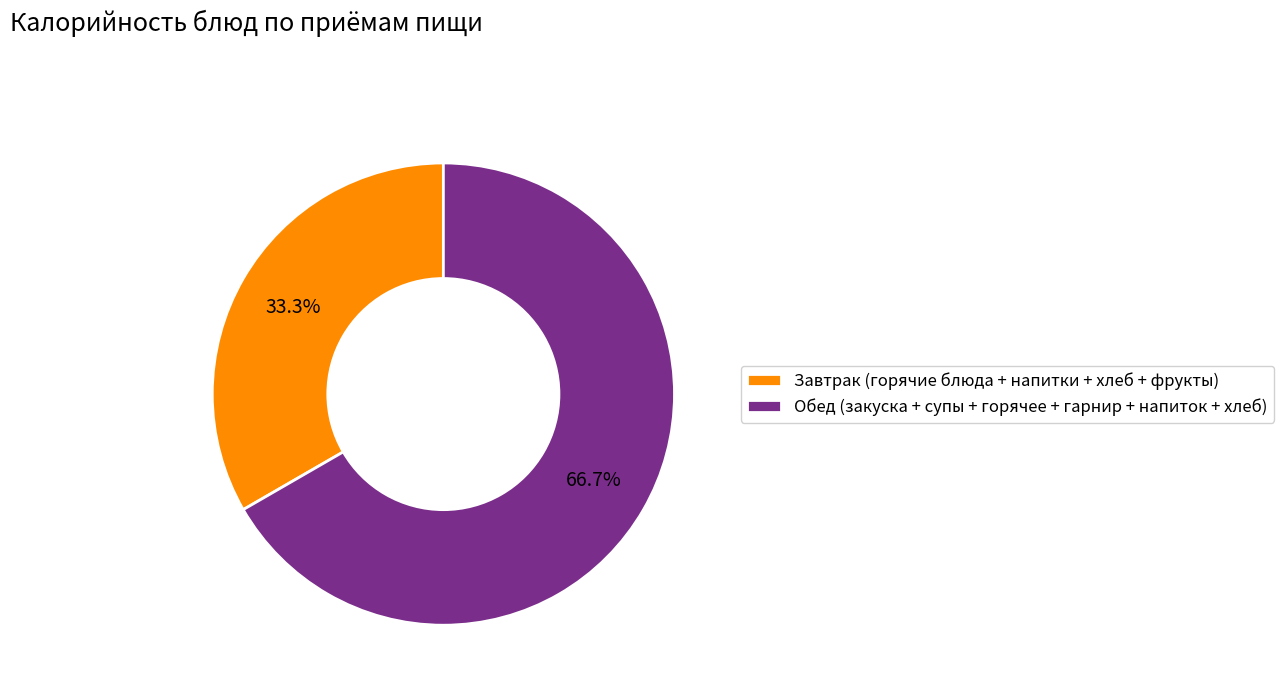

What portion of the pie excludes Завтрак (горячие блюда + напитки + хлеб + фрукты)?

66.7%